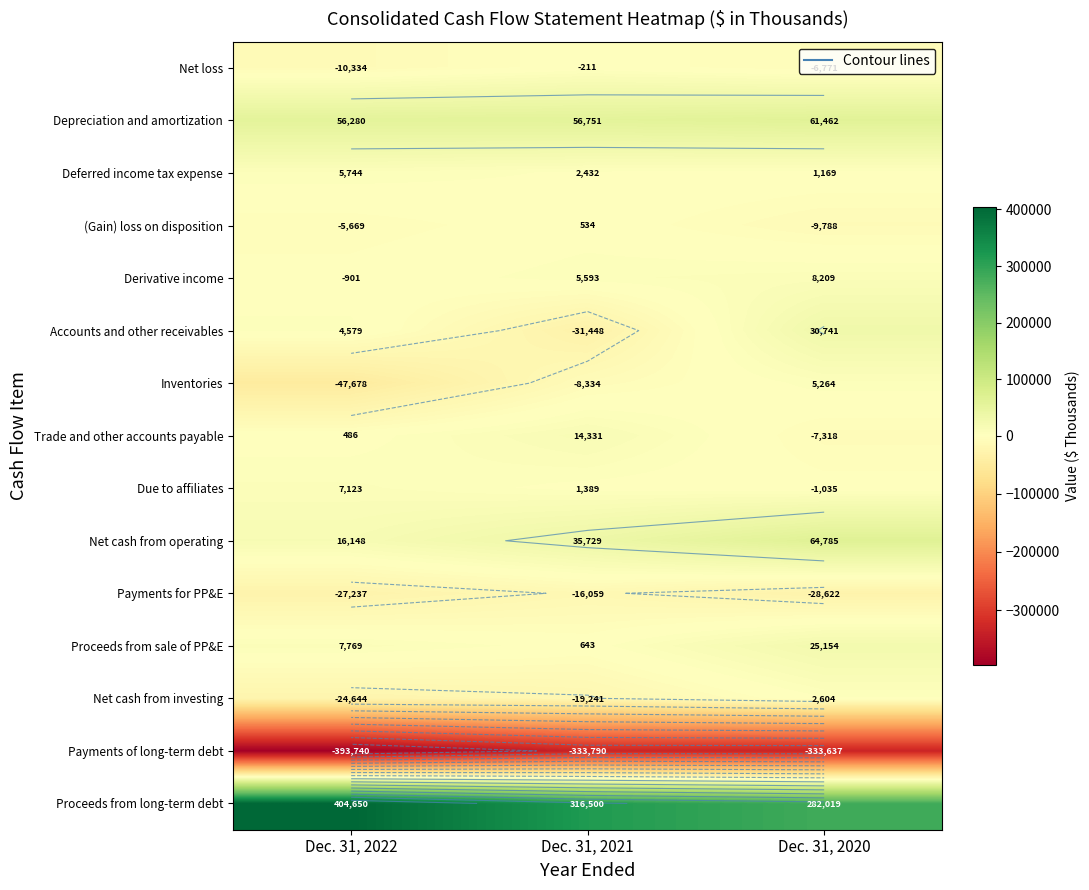

Which series has the largest range (max minus min)?

Proceeds from long-term debt